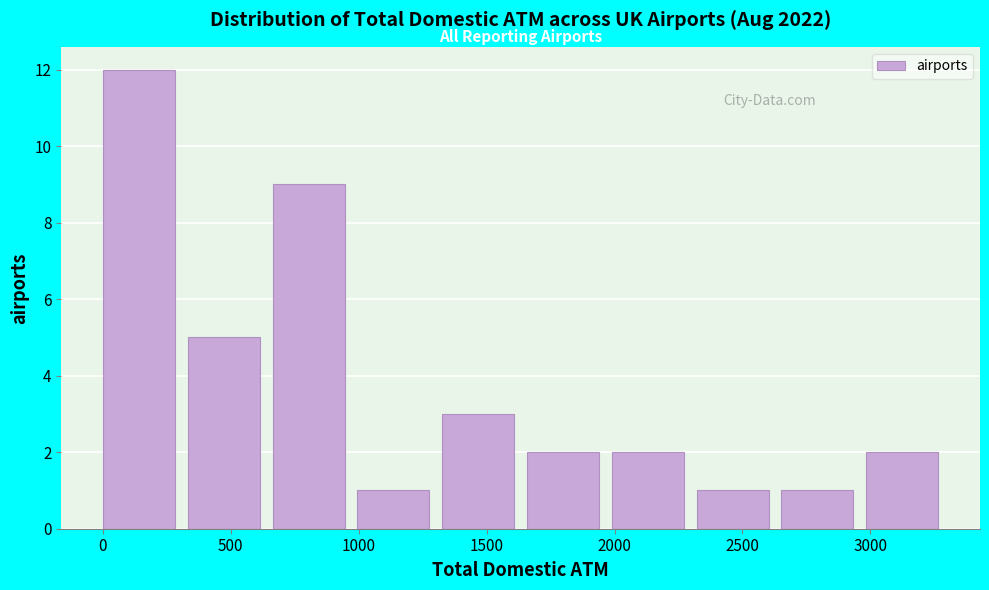

Reading left to right, transcribe this chart: for each bar, give the range it covers on the x-axis and its height. Neither the bar edges nor the heights are printed on the chart, so give them approximately, as read against the axes.

0 to 350: 12
350 to 650: 5
650 to 1000: 9
1000 to 1350: 1
1350 to 1650: 3
1650 to 2000: 2
2000 to 2300: 2
2300 to 2650: 1
2650 to 3000: 1
3000 to 3300: 2